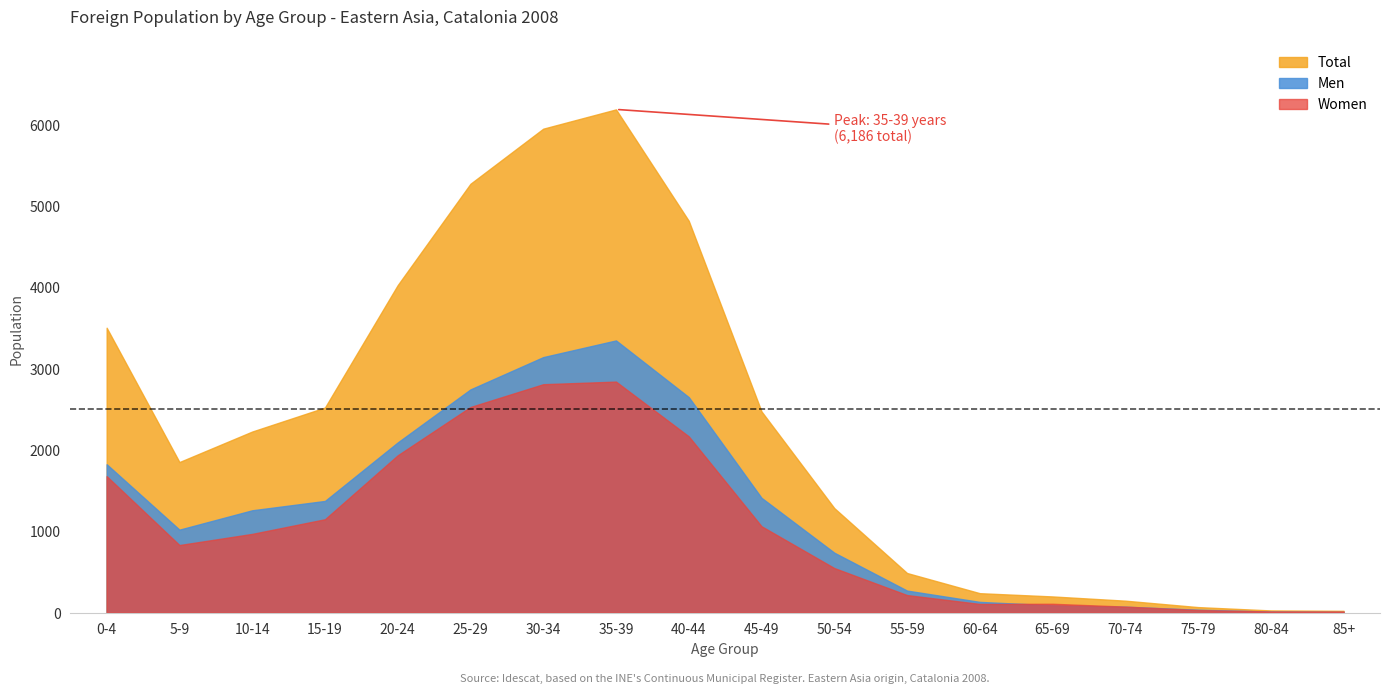

What is the sum of all Men values?

22219